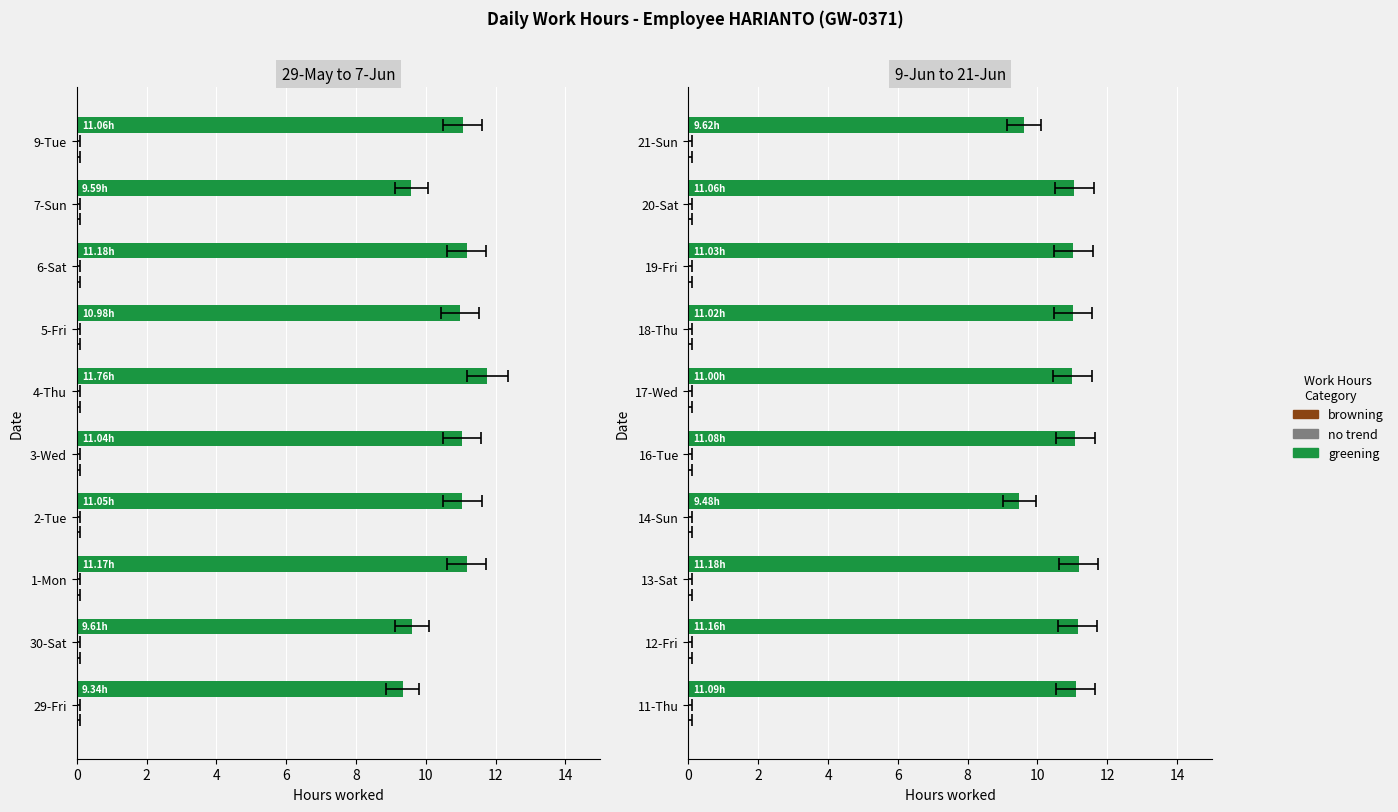

What is the spread (max minus min) of values at 0?

10.8